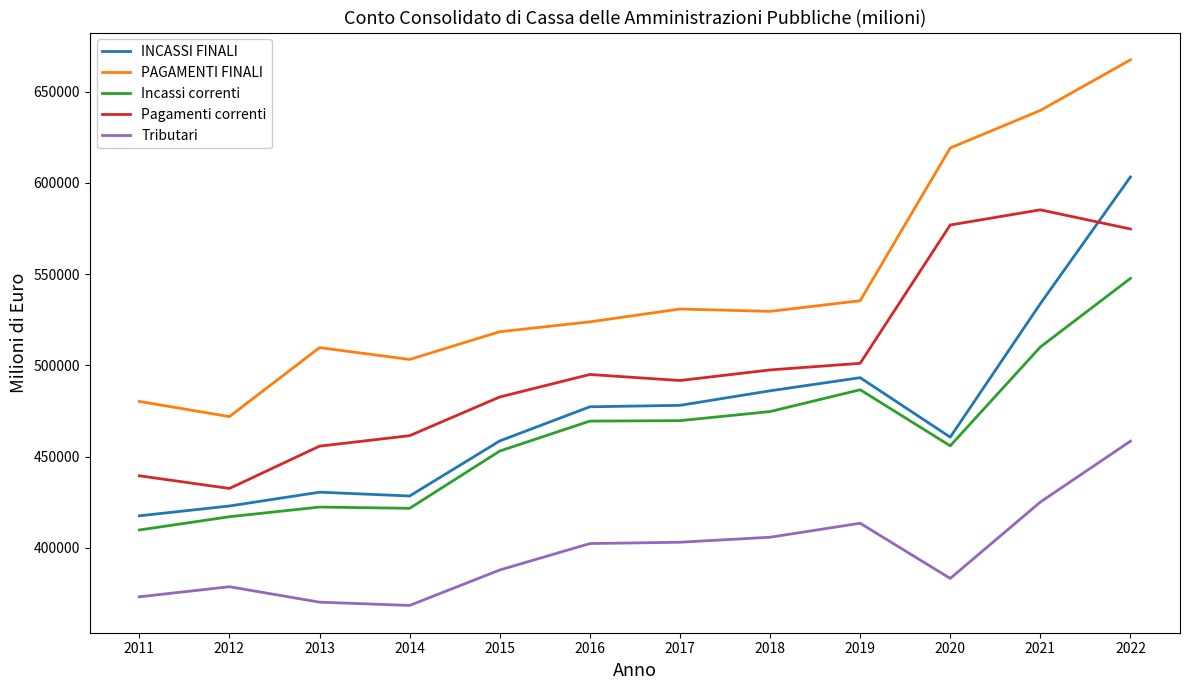

True or false: PAGAMENTI FINALI has a value of 800588 at 2013.

False